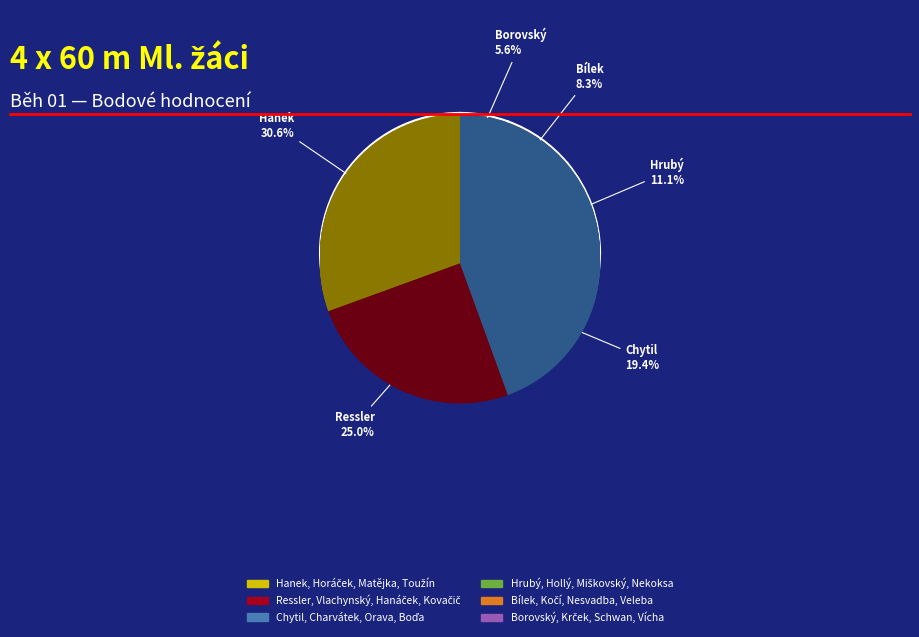

The Ressler, Vlachynský, Hanáček, Kovačič slice represents 25% of the pie. True or false?

True